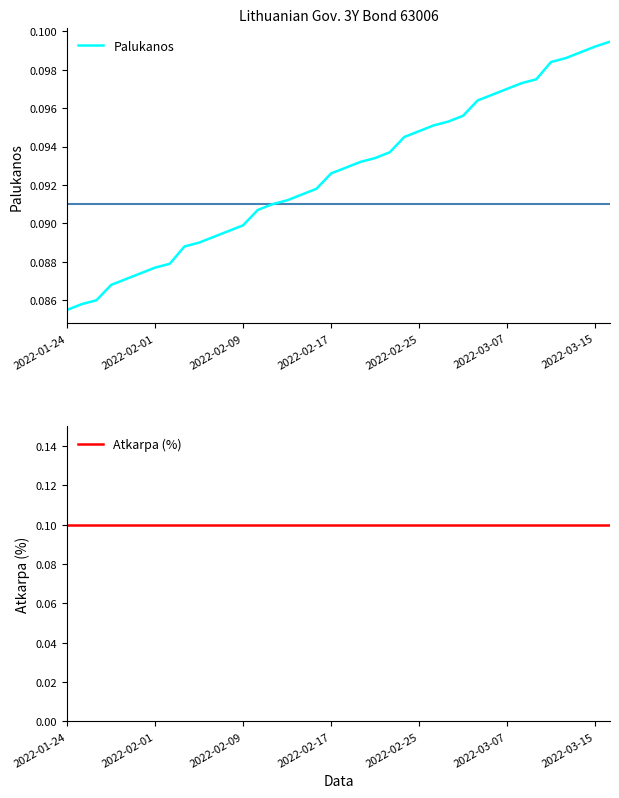

True or false: Atkarpa (%) and Palukanos cross at least once.

False